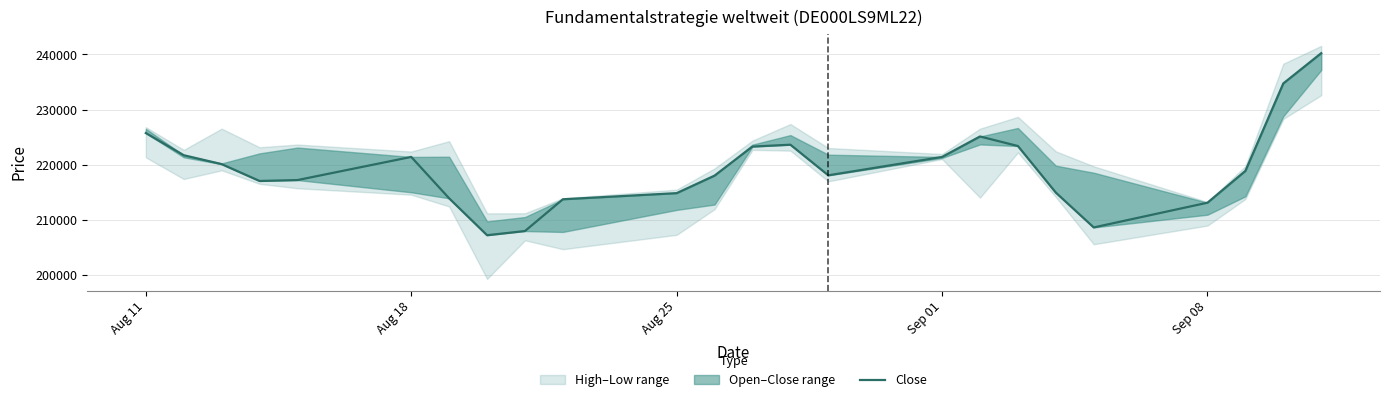

How many categories are shown in the chart?

24